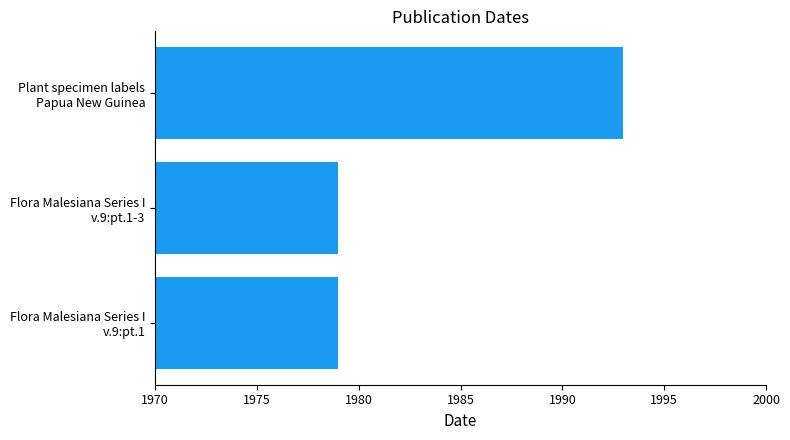

What is the sum of all values?

5951